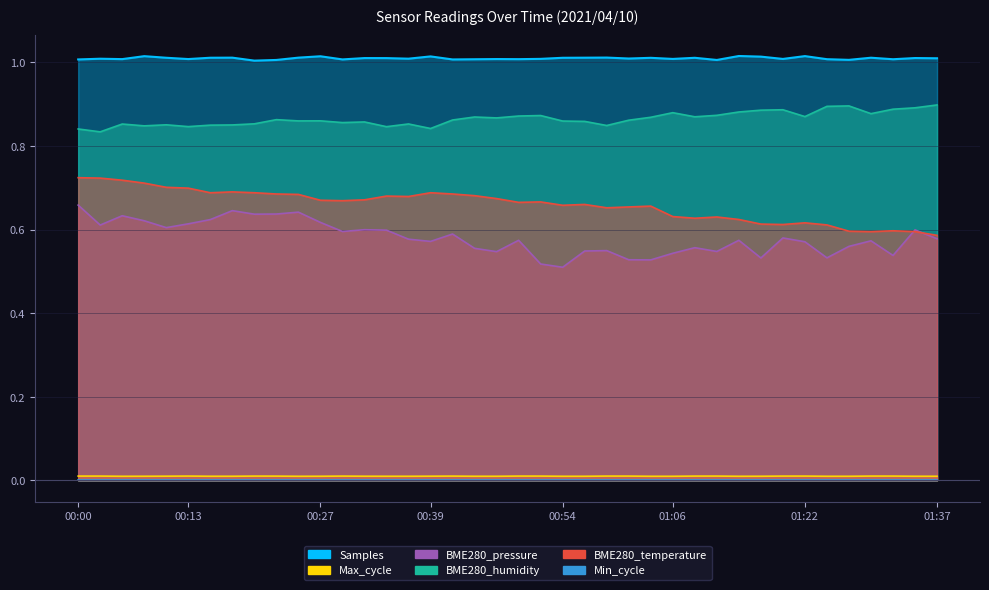

Is it true that BME280_humidity equals 0.9 at 00:22?

True